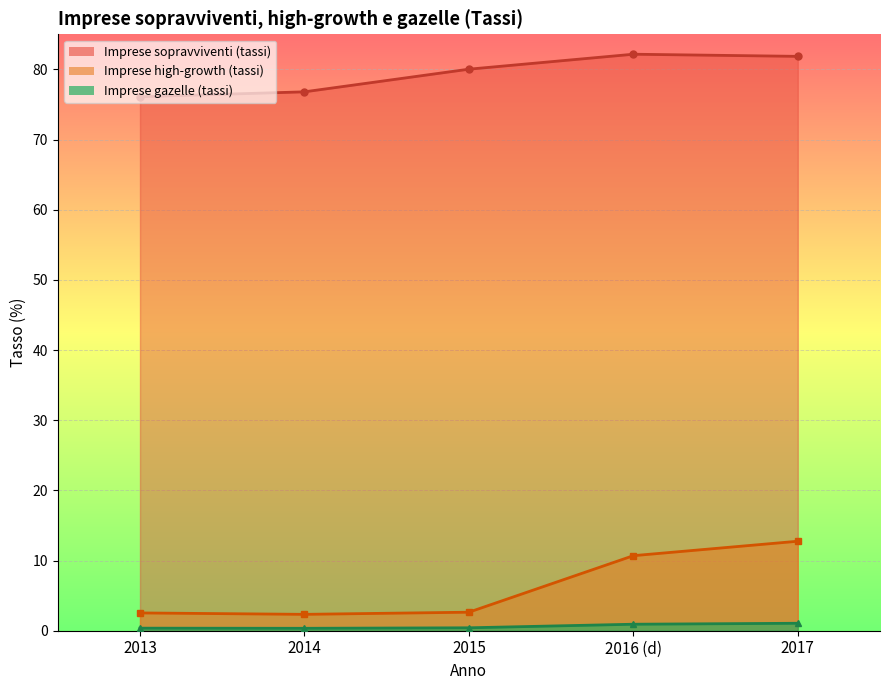

At which category is the sum across all series the highest?

2017